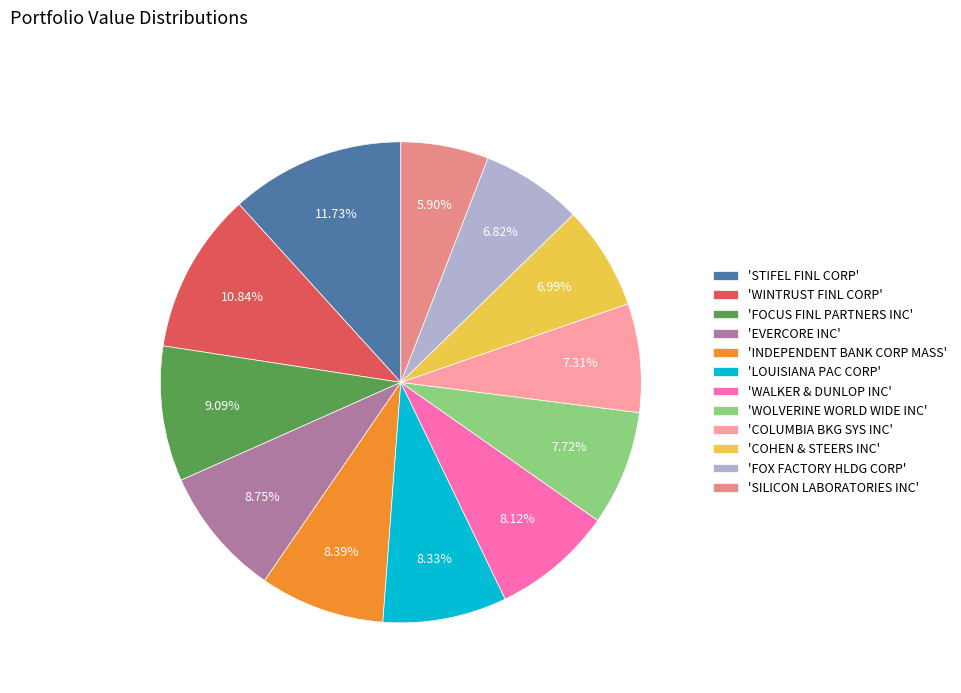

Which slice is the largest?

'STIFEL FINL CORP'